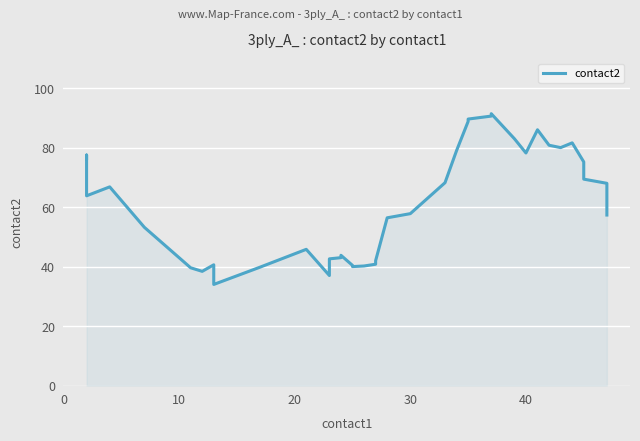

The value at 32 is 127.5. True or false?

False